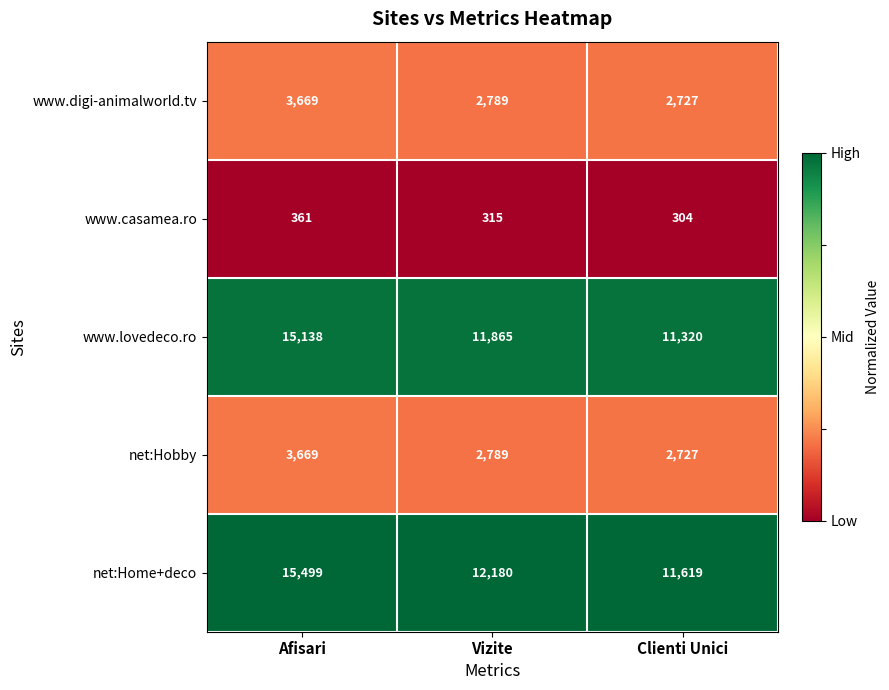

Reading left to right, transcribe all the data shown in this chart.

www.digi-animalworld.tv: 3669	2789	2727
www.casamea.ro: 361	315	304
www.lovedeco.ro: 15138	11865	11320
net:Hobby: 3669	2789	2727
net:Home+deco: 15499	12180	11619